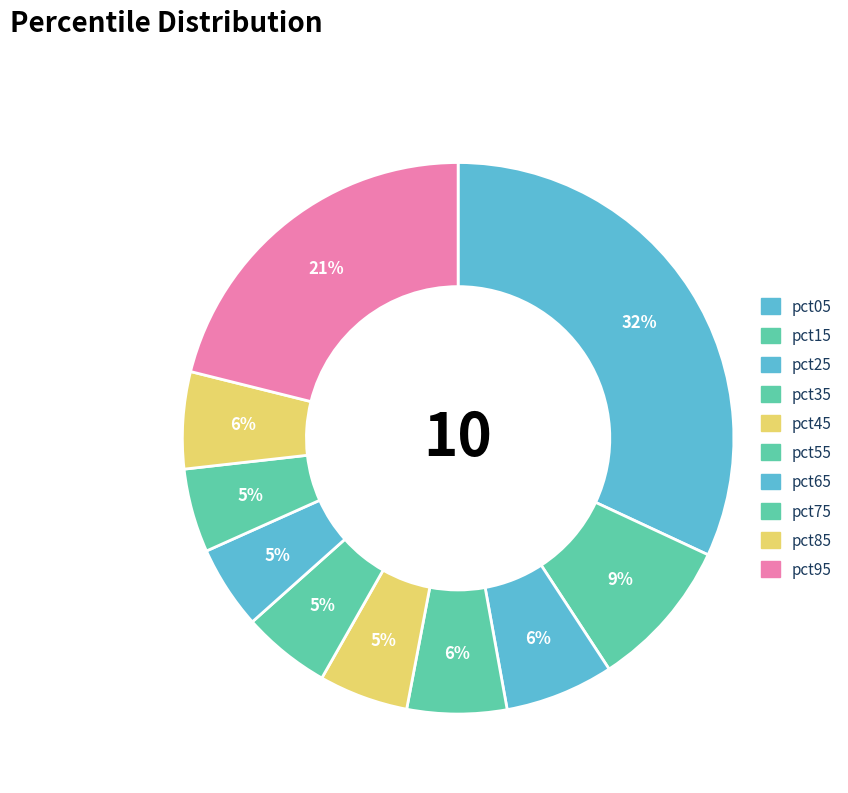

Which category has the biggest portion of the pie?

pct05